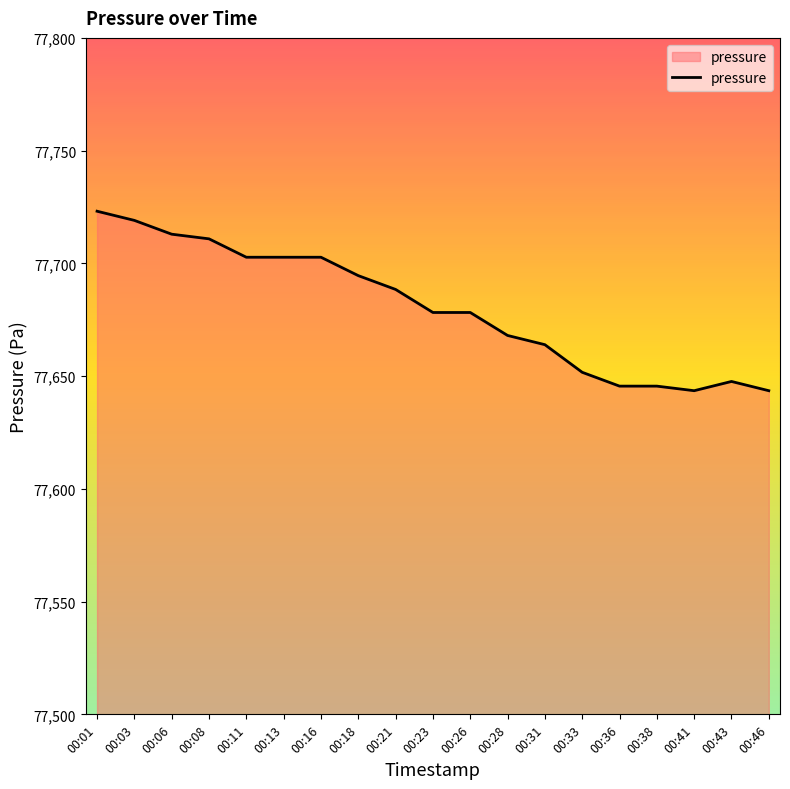

Between 00:28 and 00:33, which is larger?

00:28